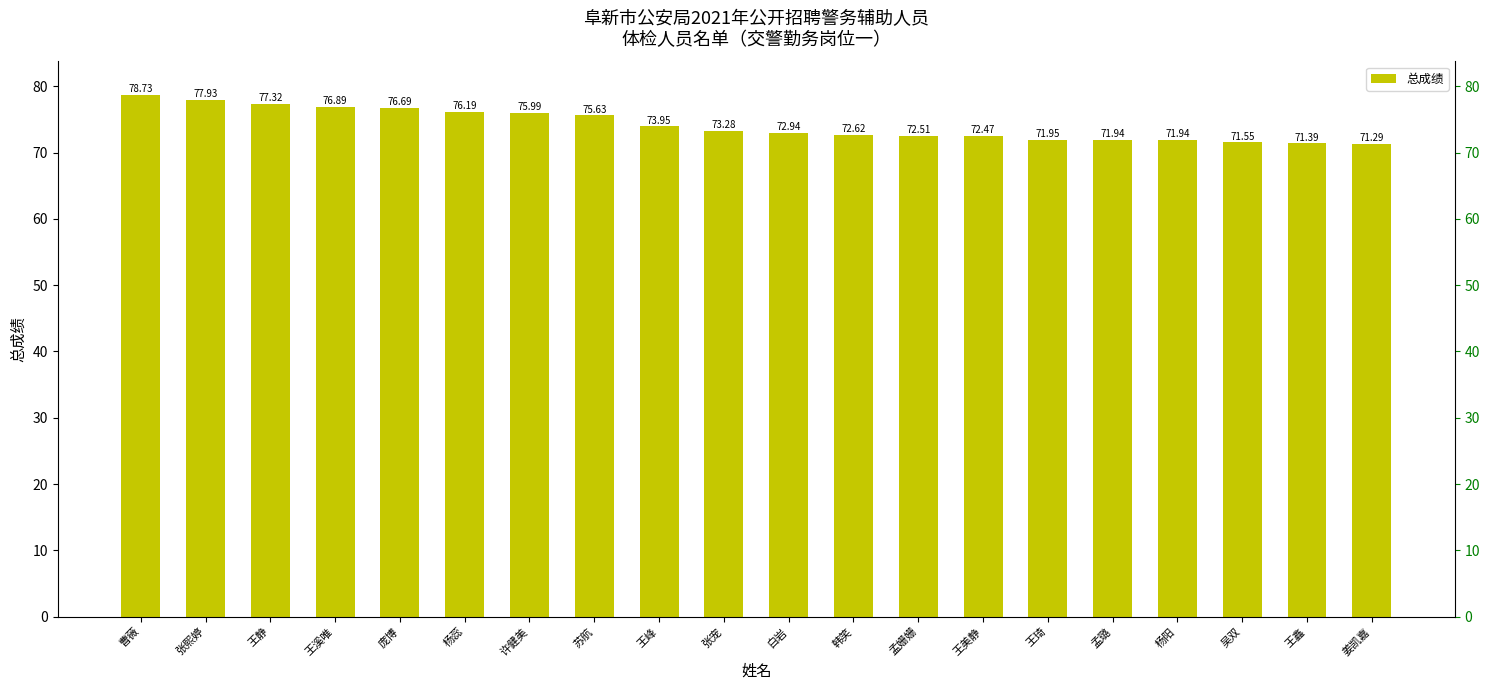

Reading left to right, list all the values displayed in this chart.

曹薇=78.7	张熙婷=77.9	王静=77.3	王溪唯=76.9	庞博=76.7	杨蕊=76.2	许健美=76.0	苏航=75.6	王峰=74.0	张宠=73.3	白岩=72.9	韩笑=72.6	孟姗姗=72.5	王美静=72.5	王琦=72.0	孟璐=71.9	杨阳=71.9	吴双=71.5	王鑫=71.4	姜凯嘉=71.3